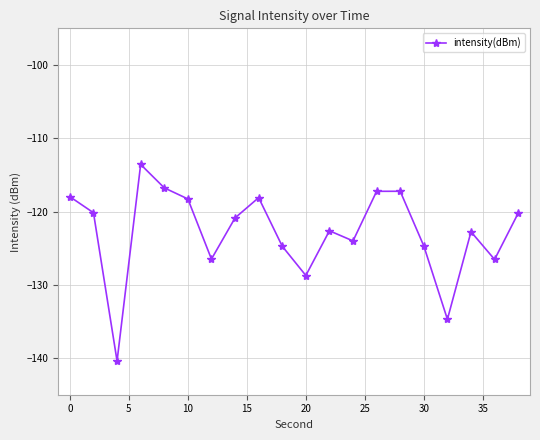

What is the difference between the maximum and second lowest values?

21.1